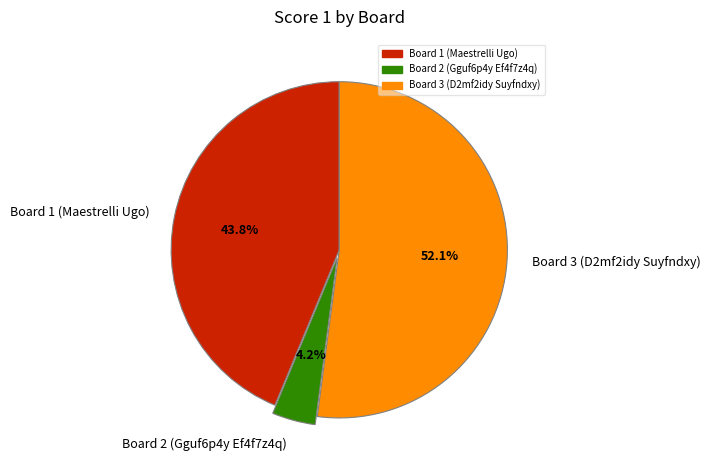

Does any single category account for the majority?

Yes